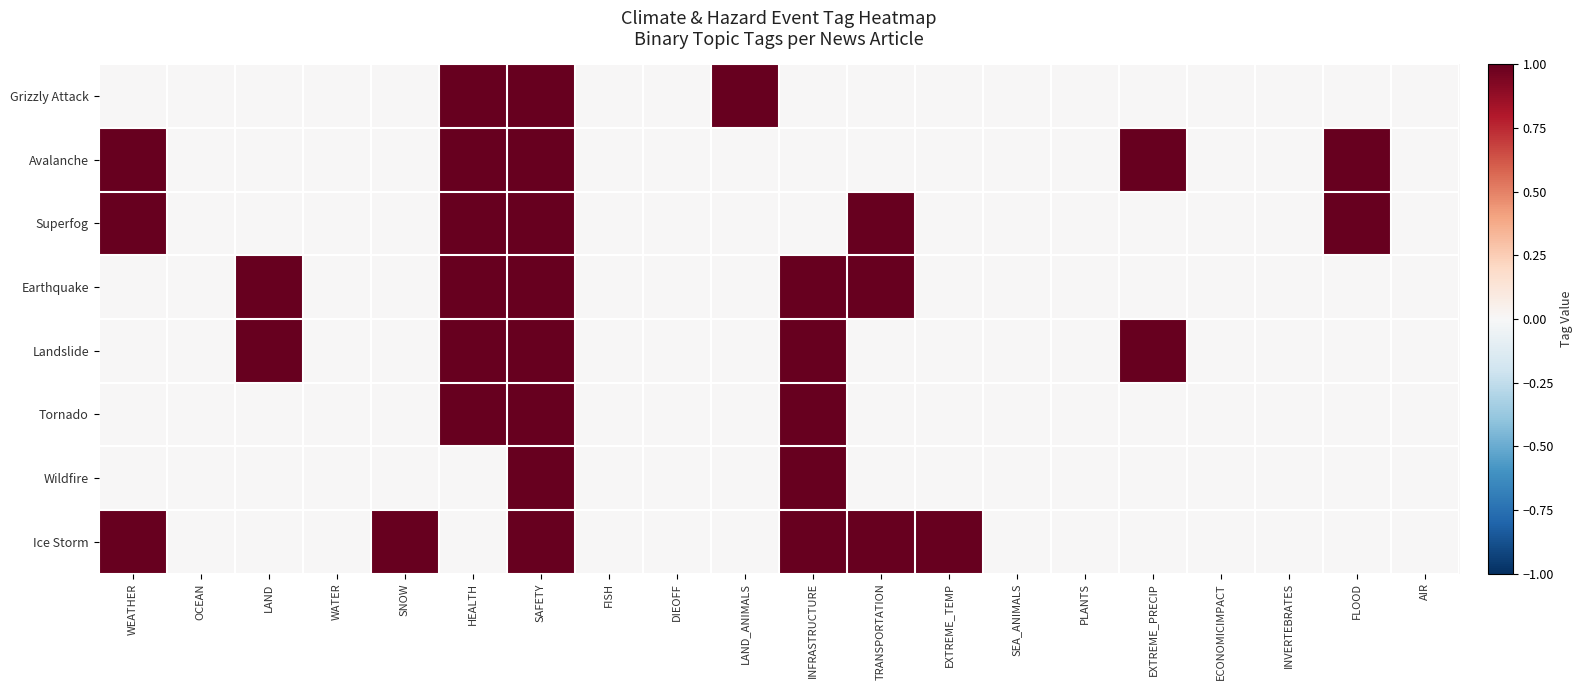

Rank the series at OCEAN from highest to lowest value.

Grizzly Attack, Avalanche, Superfog, Earthquake, Landslide, Tornado, Wildfire, Ice Storm